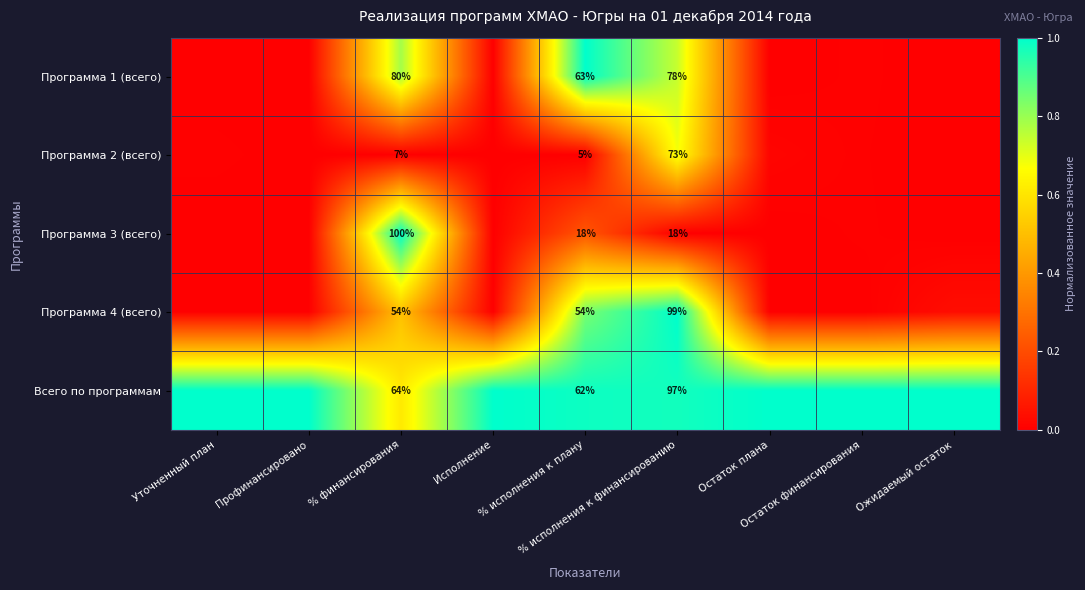

What is the total value across all series at % финансирования?

305.0